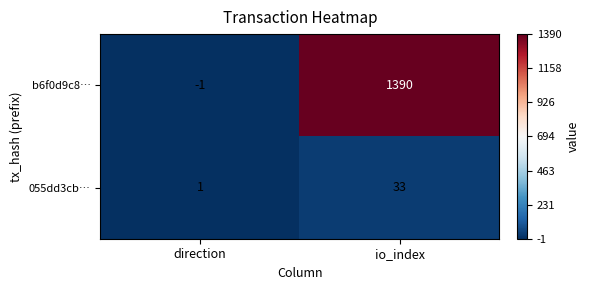

How many positive values does the b6f0d9c8… series have?

1